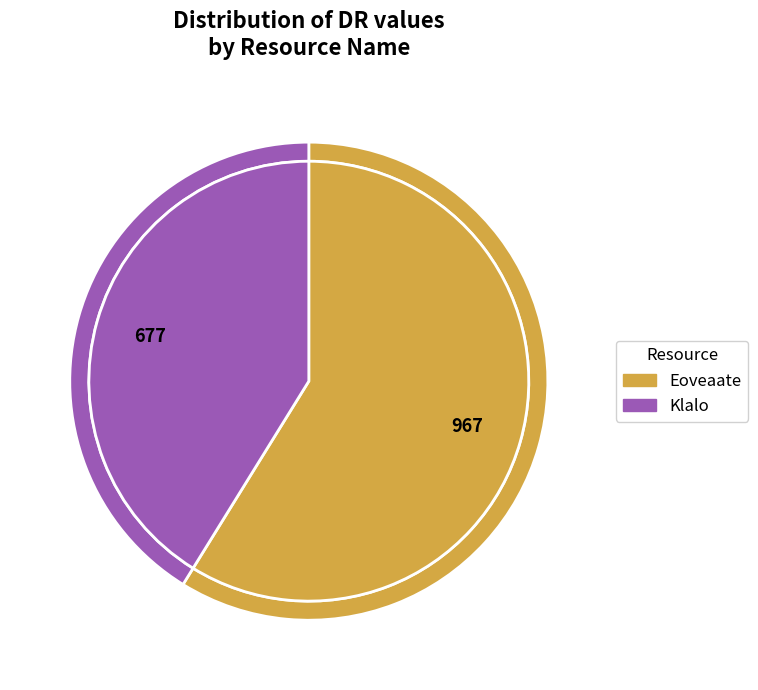

The Klalo slice represents 48% of the pie. True or false?

False